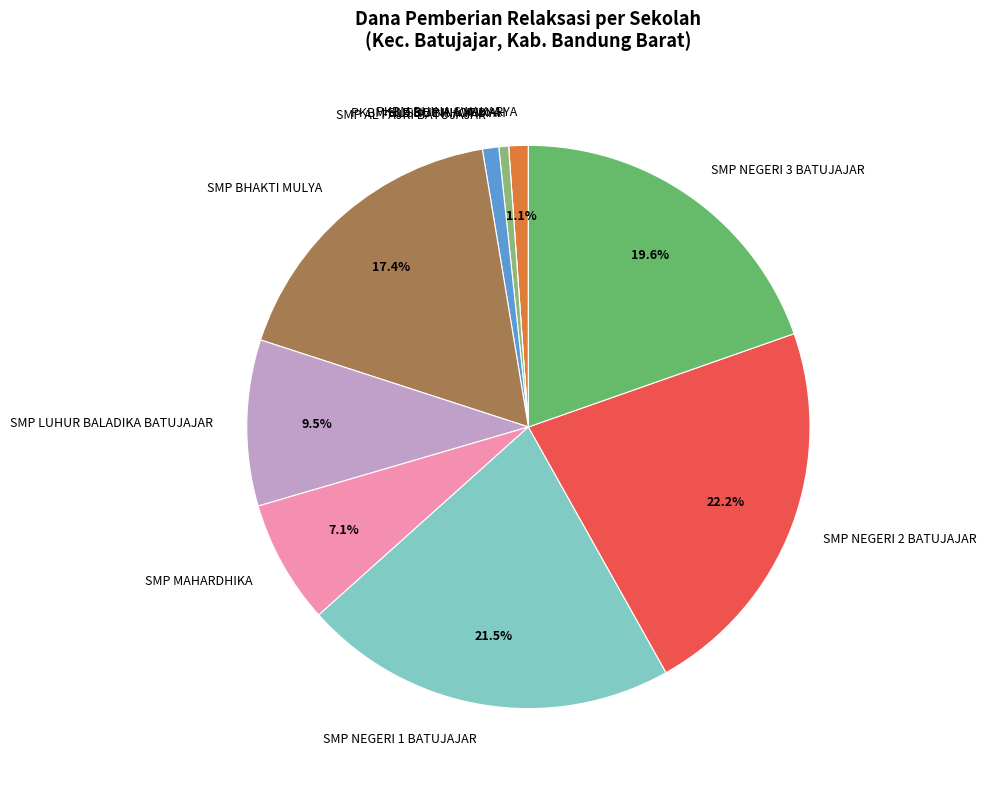

To the nearest percent, what percentage of the pie is PKBM BHINA SWAKARYA?

1%